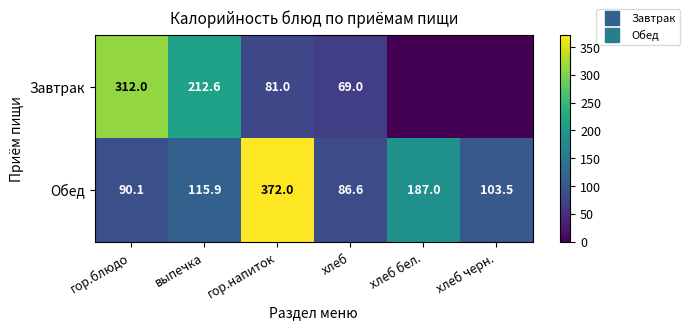

What is the difference between the maximum and minimum values in the Завтрак series?

312.0